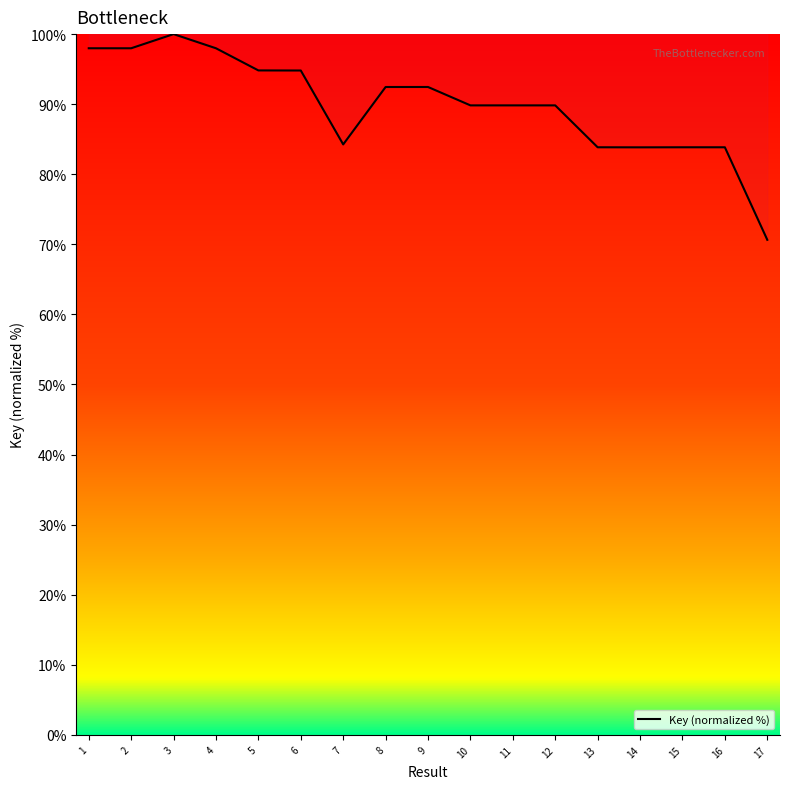

Between 5 and 12, which is larger?

5